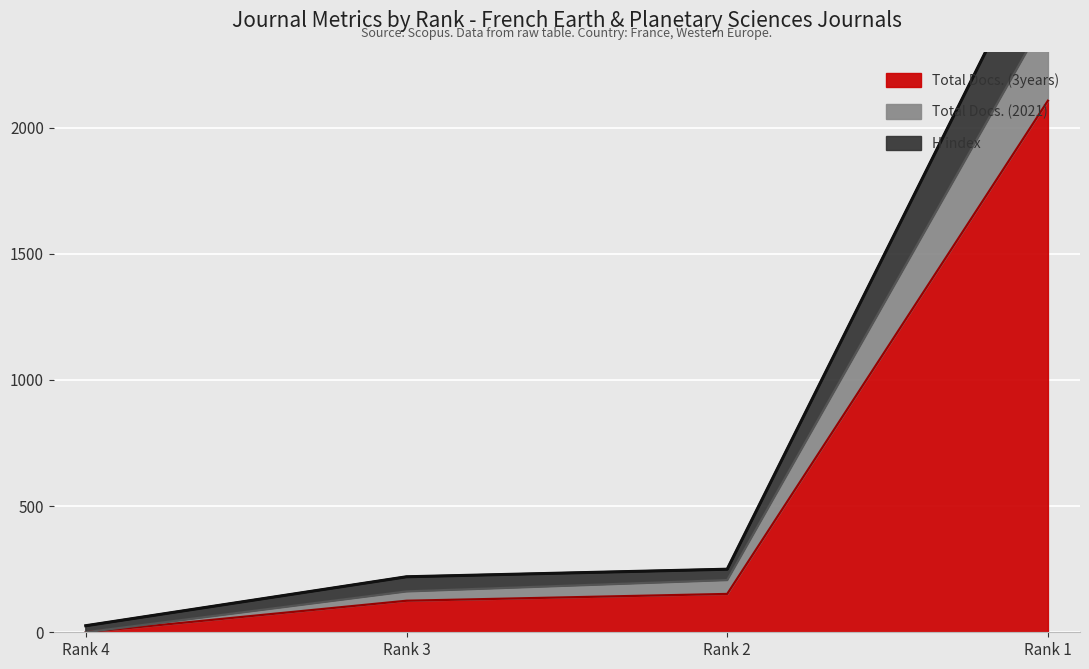

How many categories are shown in the chart?

4